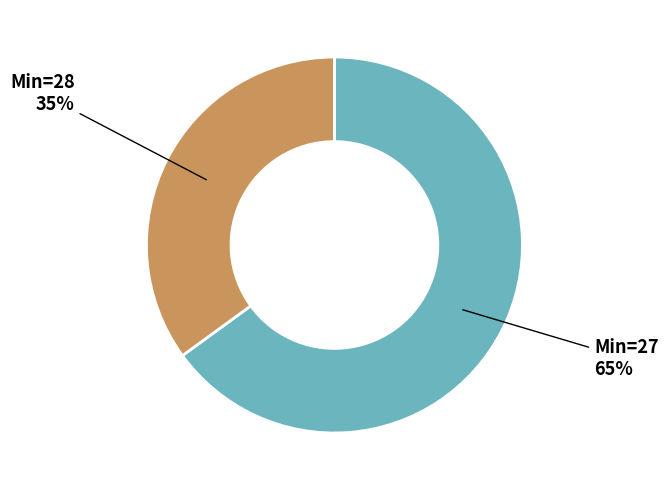

Is there any slice that represents more than half of the pie?

Yes